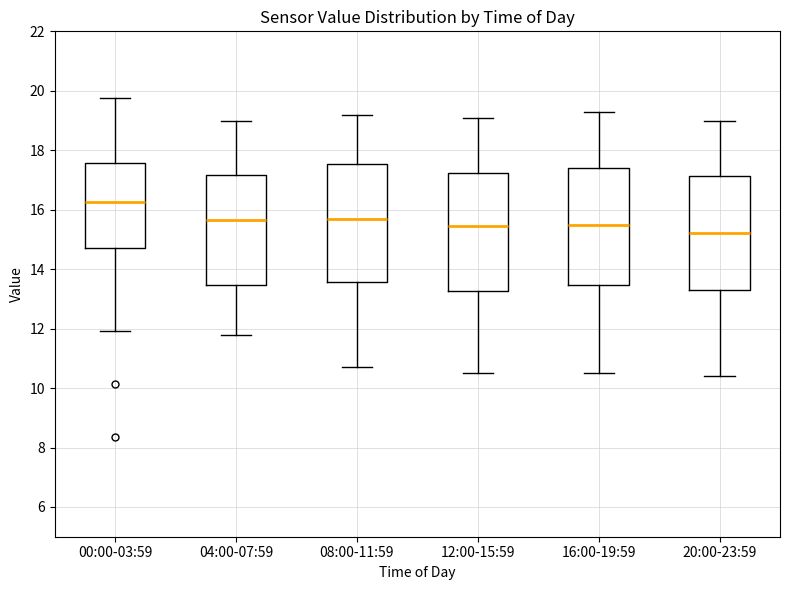

Reading left to right, transcribe this box plot: for each box, give where its median line is, the range the box spans, and where its two whiskers end, as read against the y-axis. The values are not printed on the chart, so give them approximately, as read against the axis.

00:00-03:59: median 16.2, box 14.8 to 17.6, whiskers 12.0 to 19.8
04:00-07:59: median 15.6, box 13.4 to 17.2, whiskers 11.8 to 19.0
08:00-11:59: median 15.8, box 13.6 to 17.6, whiskers 10.8 to 19.2
12:00-15:59: median 15.4, box 13.2 to 17.2, whiskers 10.6 to 19.2
16:00-19:59: median 15.6, box 13.4 to 17.4, whiskers 10.6 to 19.4
20:00-23:59: median 15.2, box 13.4 to 17.2, whiskers 10.4 to 19.0